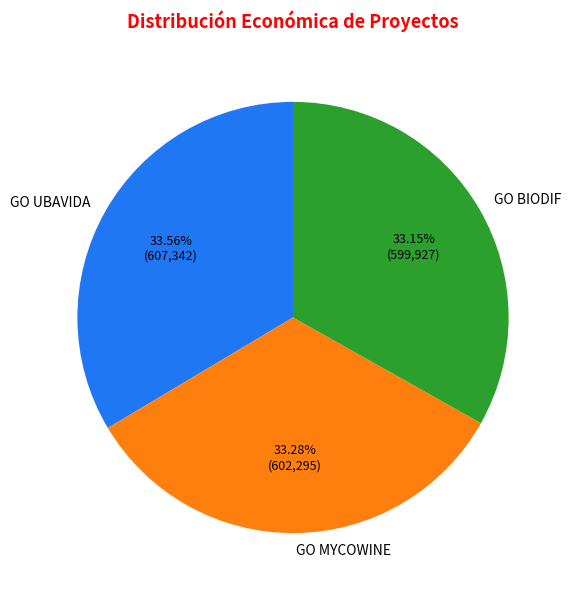

Combined, do GO UBAVIDA and GO MYCOWINE account for over 50%?

Yes